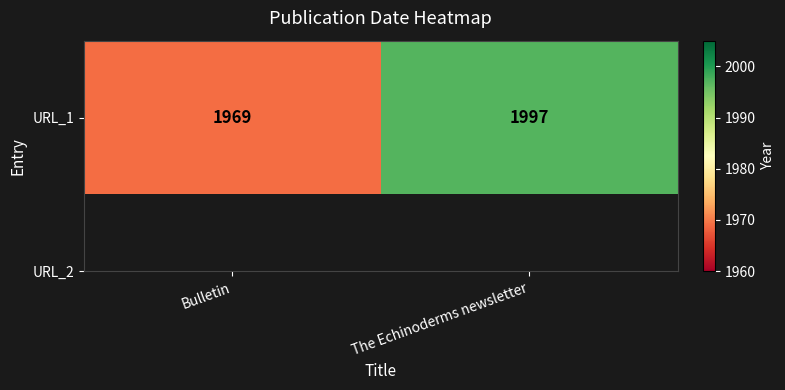

How many data points are less than 1997?

1